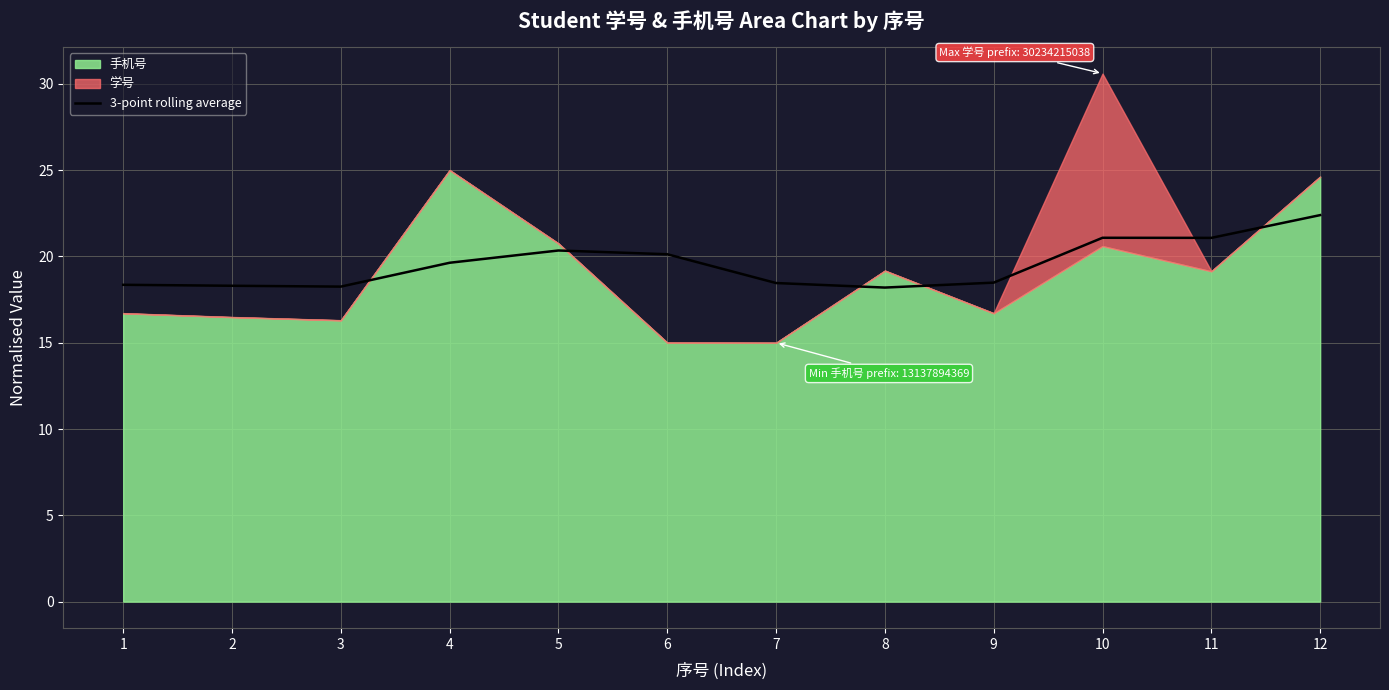

What is the change in value from 5 to 6?

-0.2